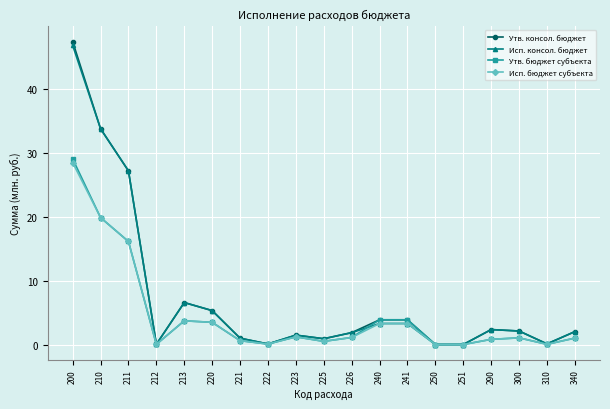

What are all the series names shown in the legend?

Утв. консол. бюджет, Исп. консол. бюджет, Утв. бюджет субъекта, Исп. бюджет субъекта